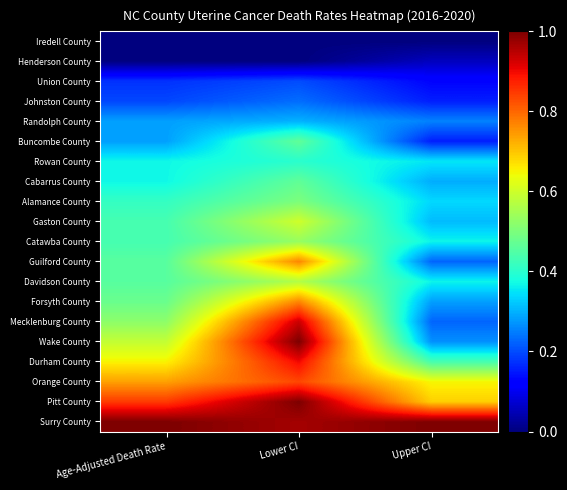

At how many categories does at least one series exceed 0?

3